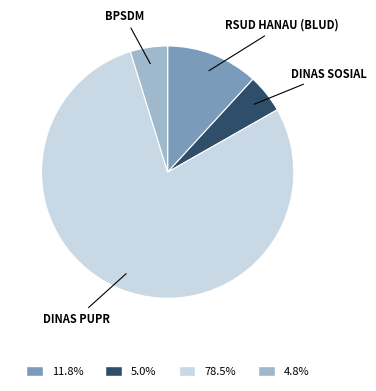

Which slice is the largest?

DINAS PUPR